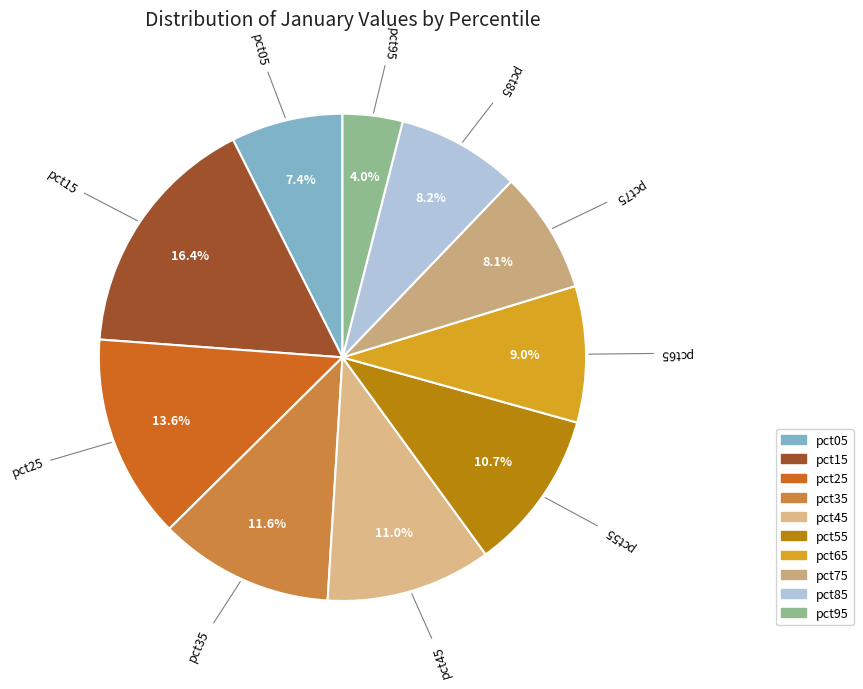

The pct15 slice represents 24% of the pie. True or false?

False